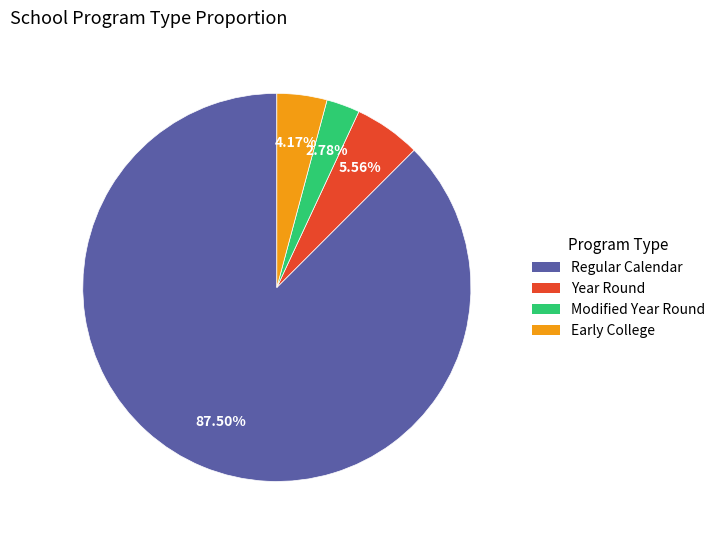

Which category has the biggest portion of the pie?

Regular Calendar